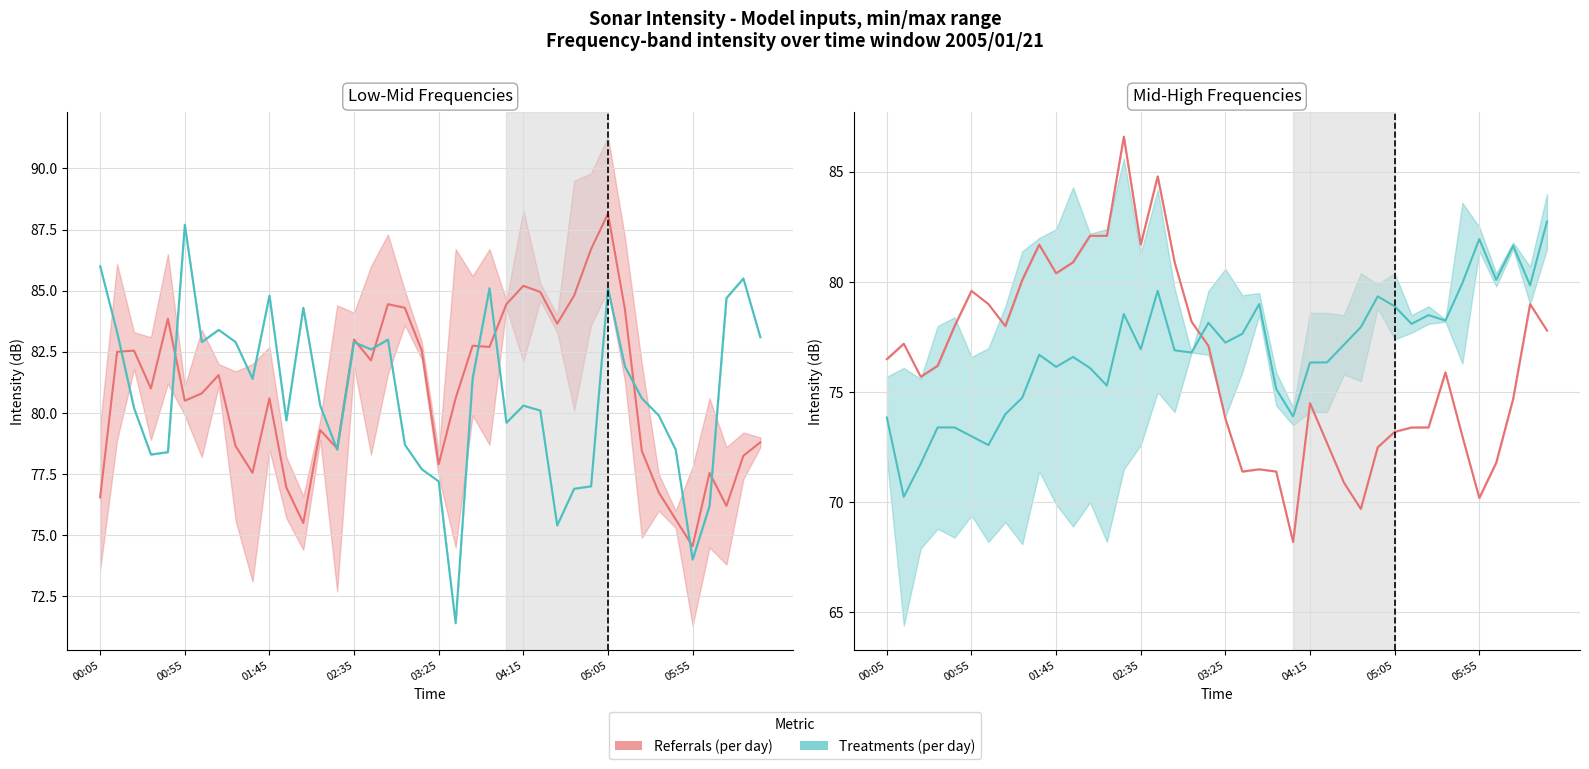

Rank the series by their average value, from lowest to highest.

Referrals (per day), Treatments (per day)